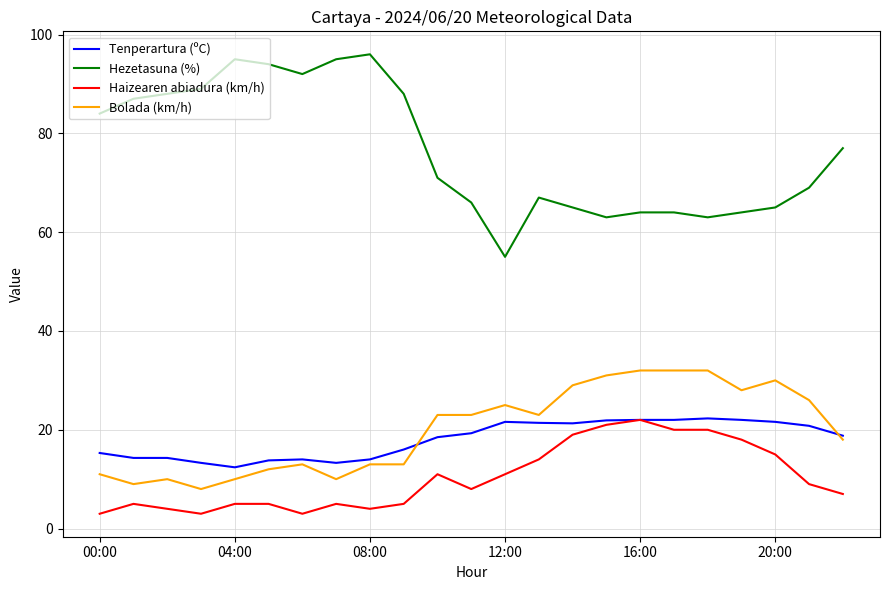

What is the greatest value displayed?

96.0